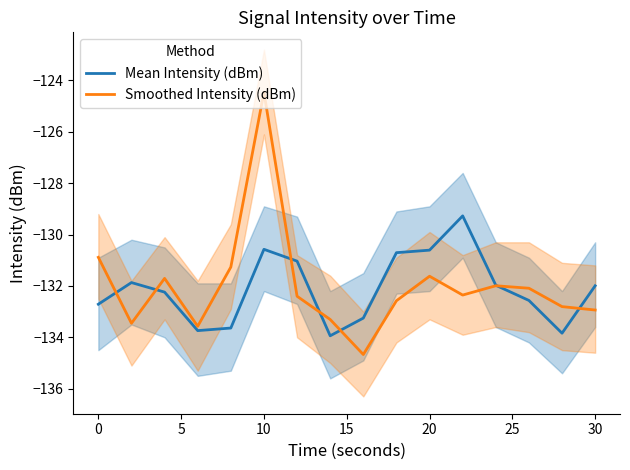

After their last crossing, which series has the higher values: Smoothed Intensity (dBm) or Mean Intensity (dBm)?

Mean Intensity (dBm)